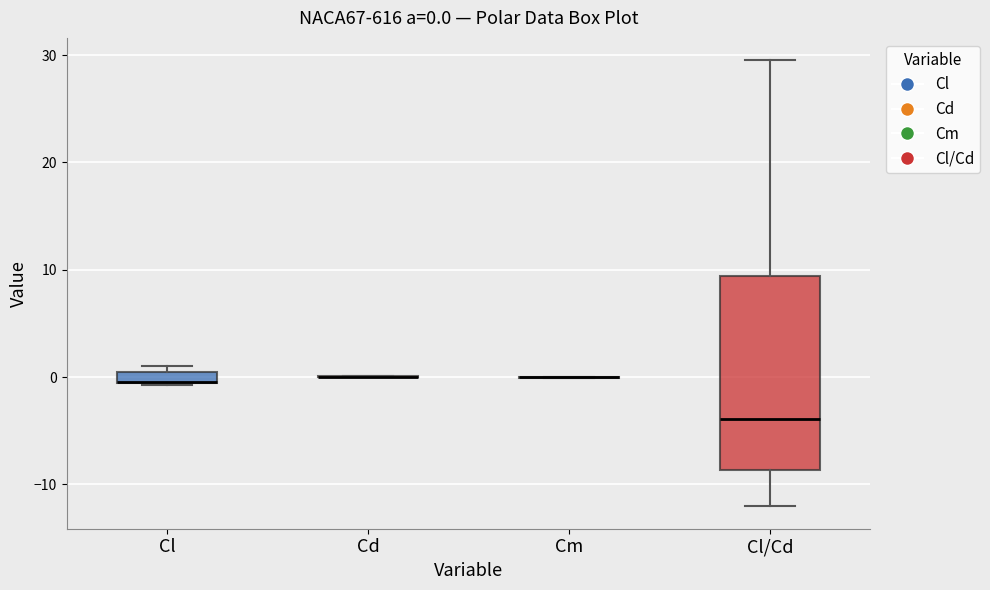

Which box is the tallest, from its lower edge to its upper edge?

Cl/Cd